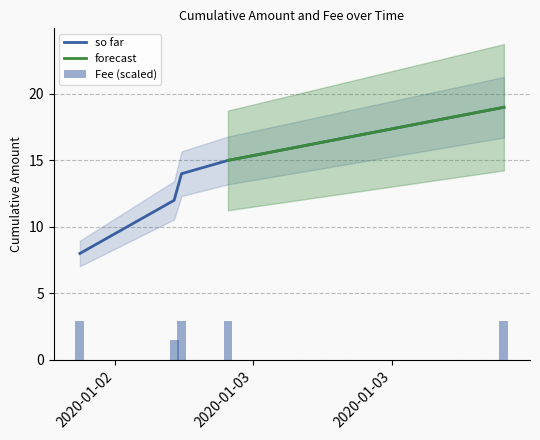

What is the label of the 4th bar from the right?

2020-01-02 23:16:55